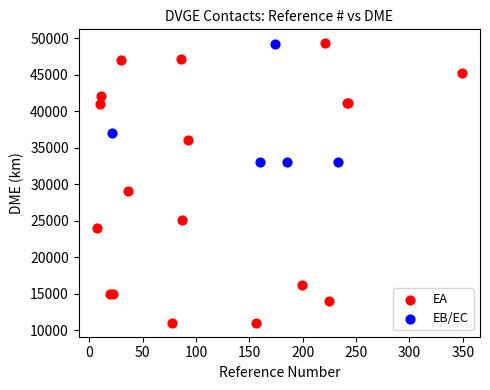

Which series has the largest Y range (max minus min)?

EA